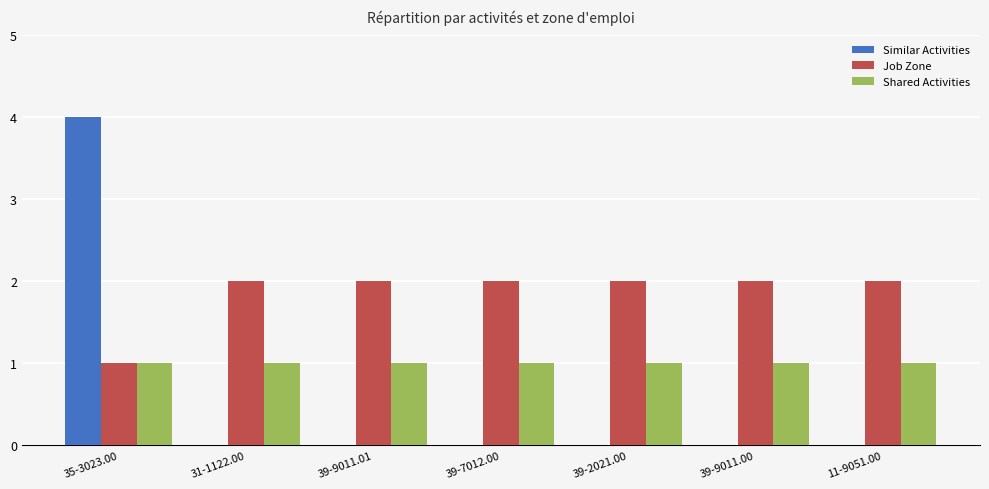

What are all the series names shown in the legend?

Similar Activities, Job Zone, Shared Activities